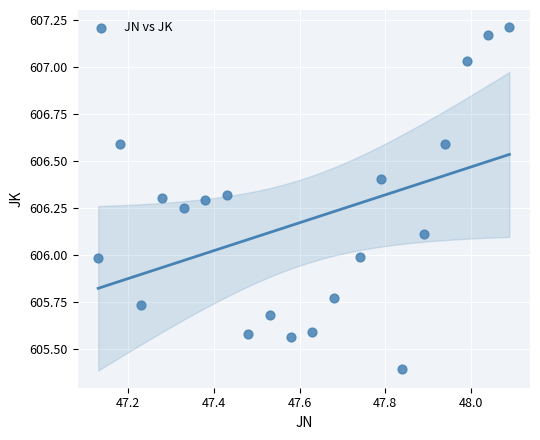

What is the range of X values (max minus min)?

1.0